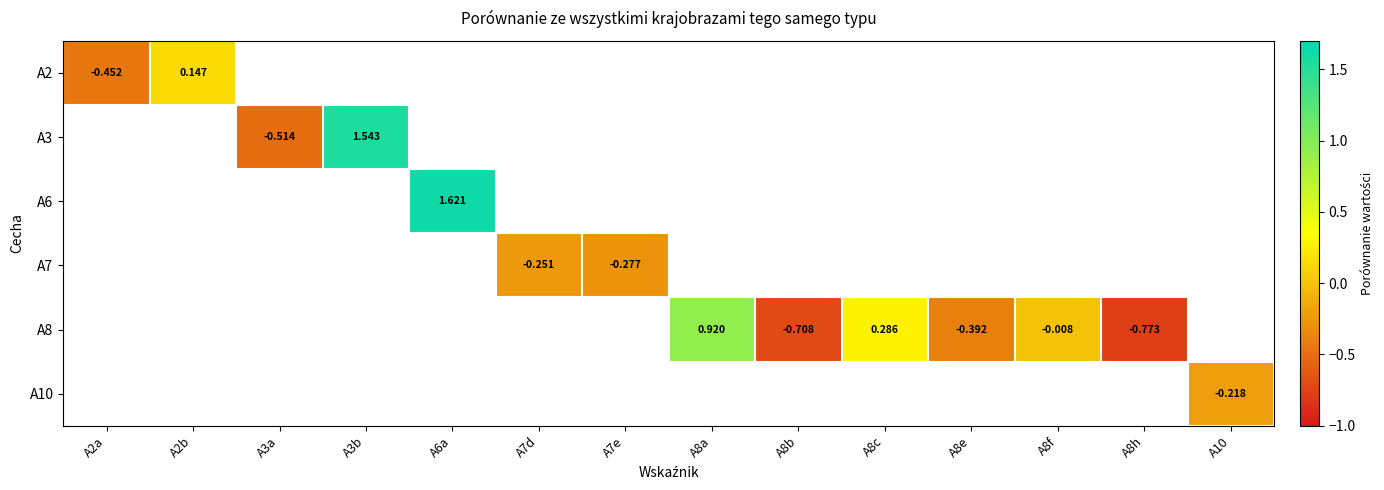

How many positive values does the A2 series have?

1